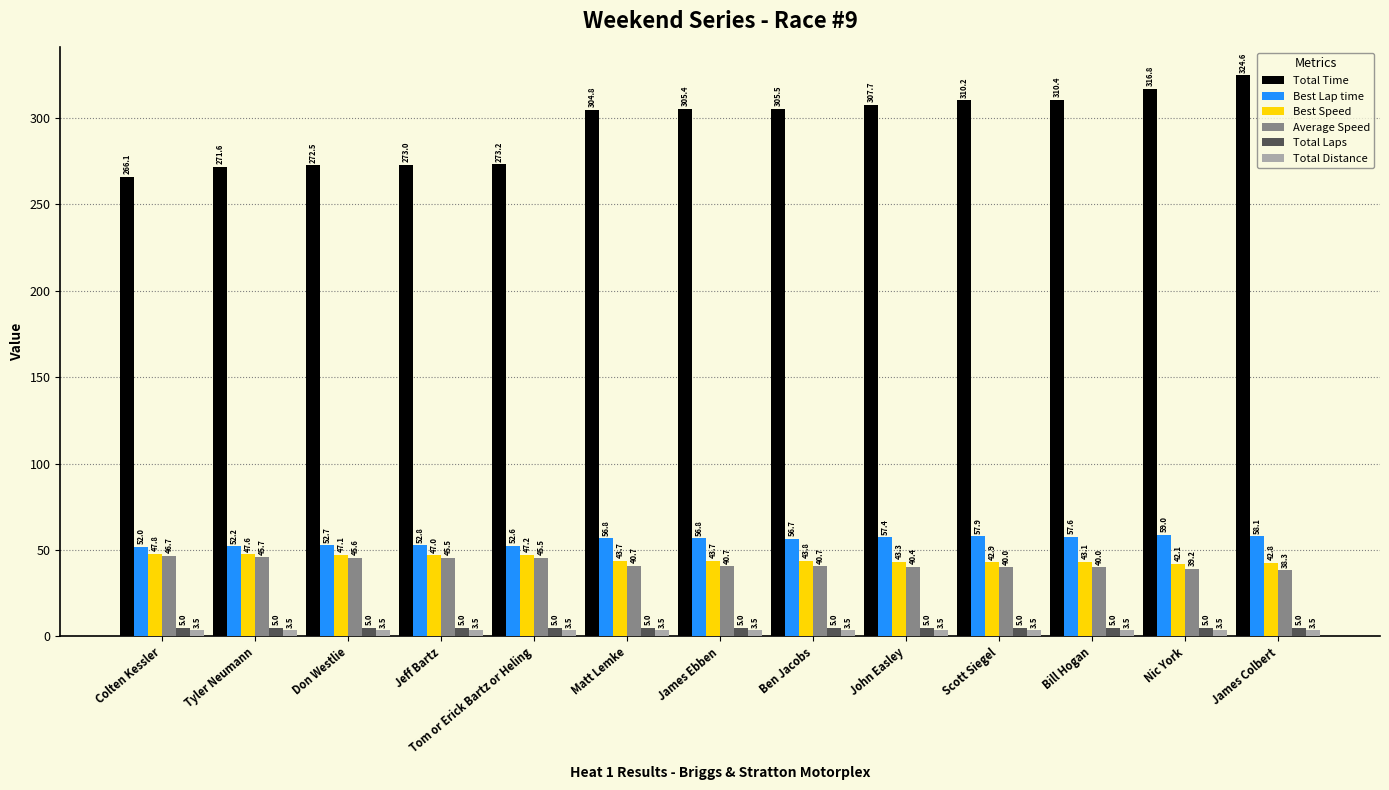

Reading left to right, transcribe all the data shown in this chart.

Total Time: 266.1	271.6	272.5	273.0	273.2	304.8	305.4	305.5	307.7	310.2	310.4	316.8	324.6
Best Lap time: 52.0	52.2	52.7	52.8	52.6	56.8	56.8	56.7	57.4	57.9	57.6	59.0	58.1
Best Speed: 47.8	47.6	47.1	47.0	47.2	43.7	43.7	43.8	43.3	42.9	43.1	42.1	42.8
Average Speed: 46.7	45.7	45.6	45.5	45.5	40.7	40.7	40.7	40.4	40.0	40.0	39.2	38.3
Total Laps: 5.0	5.0	5.0	5.0	5.0	5.0	5.0	5.0	5.0	5.0	5.0	5.0	5.0
Total Distance: 3.5	3.5	3.5	3.5	3.5	3.5	3.5	3.5	3.5	3.5	3.5	3.5	3.5